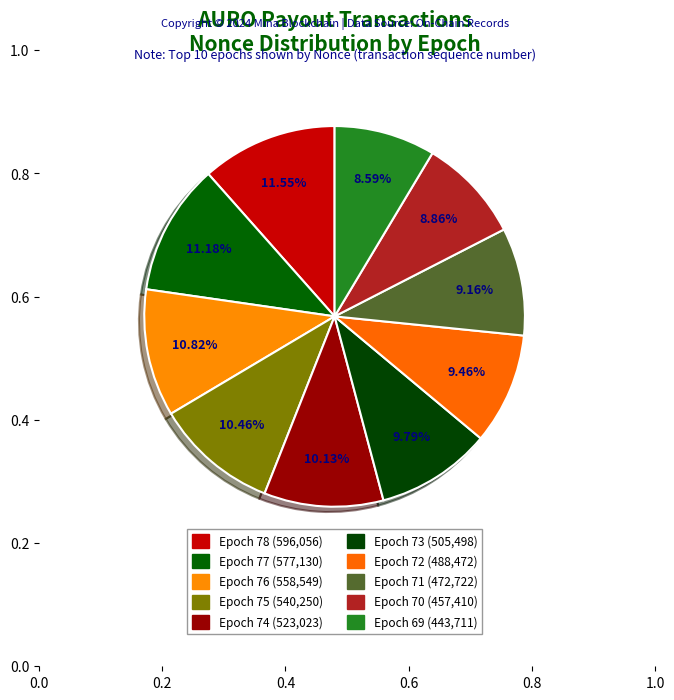

To the nearest percent, what is the average slice percentage?

10%